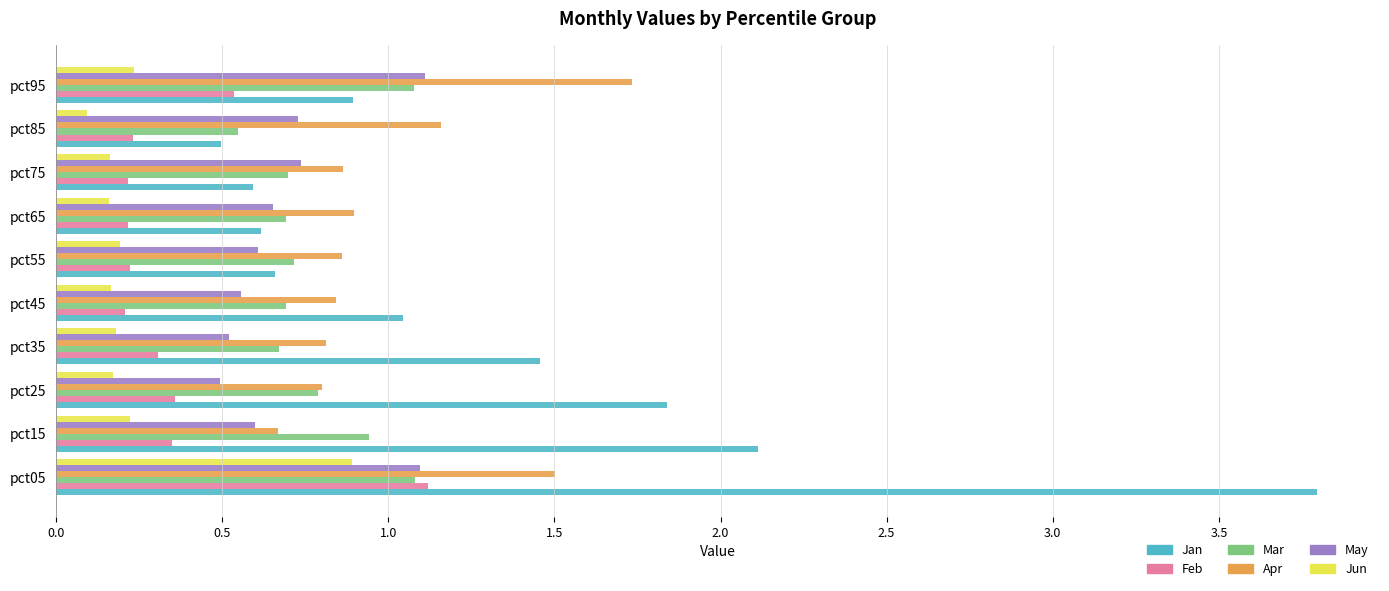

What is the sum of all Jun values?

2.5